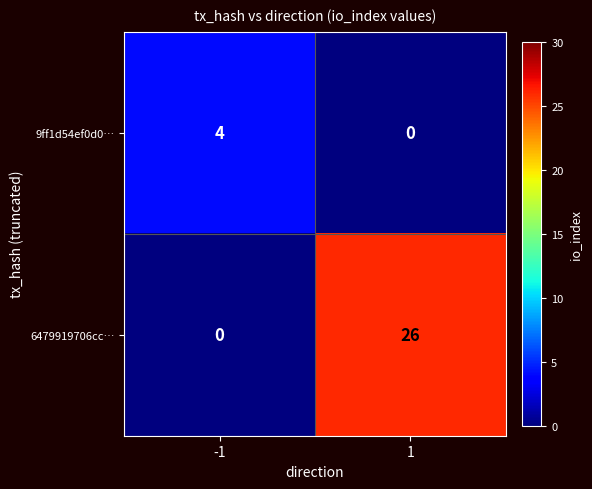

How many data points in 9ff1d54ef0d0… are less than 4?

1